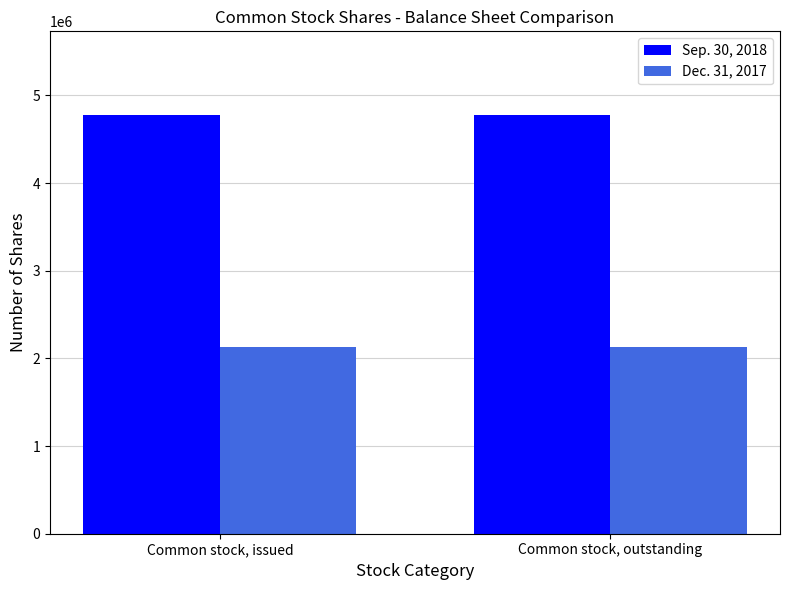

What is the spread (max minus min) of values at Common stock, outstanding?

2640765